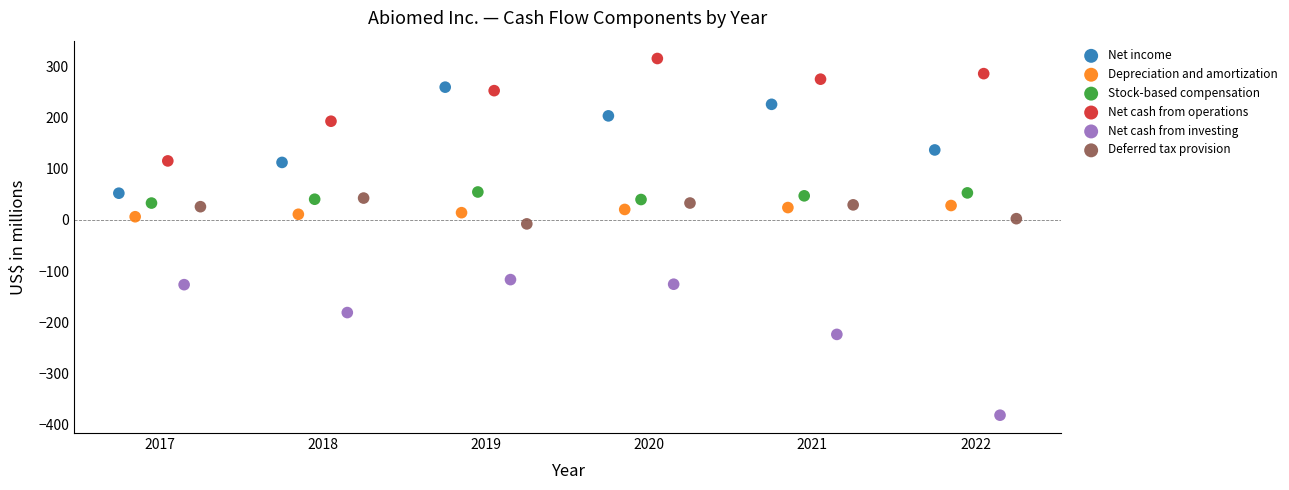

Which series reaches the minimum Y coordinate?

Net cash from investing